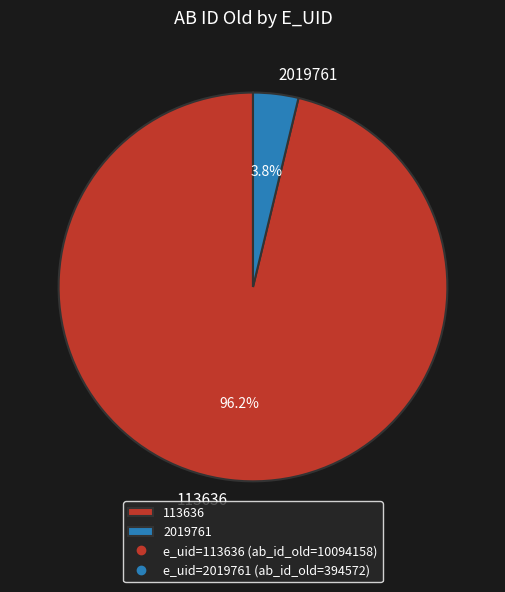

Which category has the biggest portion of the pie?

113636